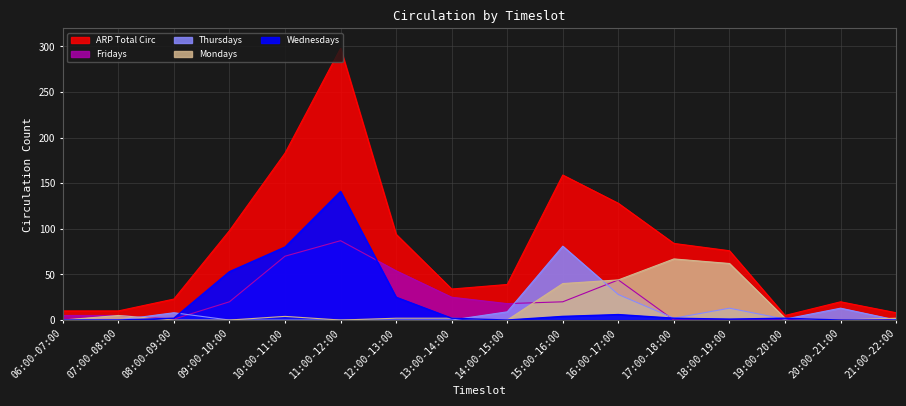

What is the average value of the Wednesdays series?

20